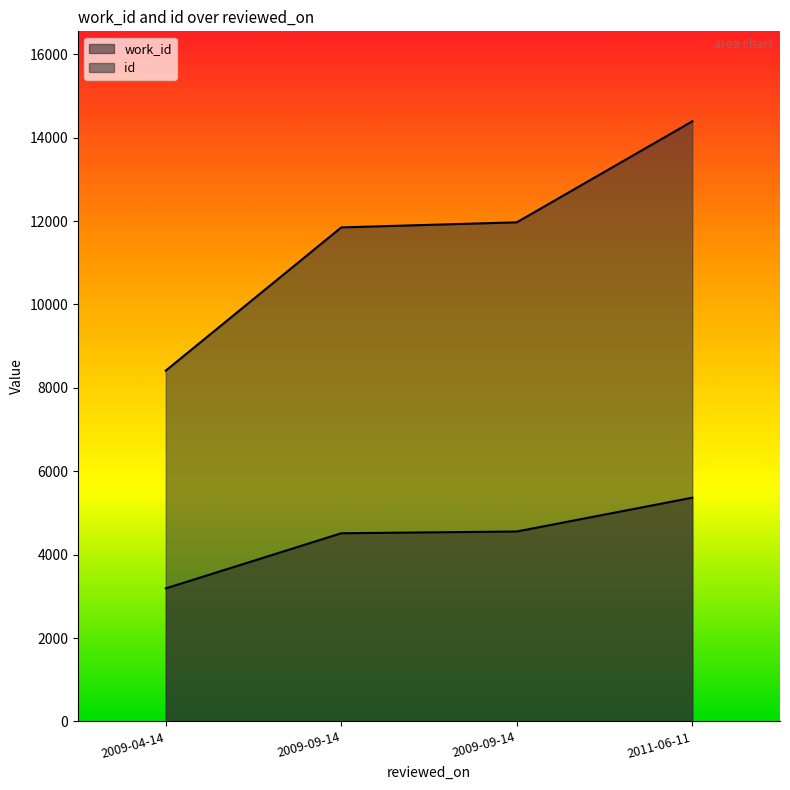

How many lines are shown in the chart?

2